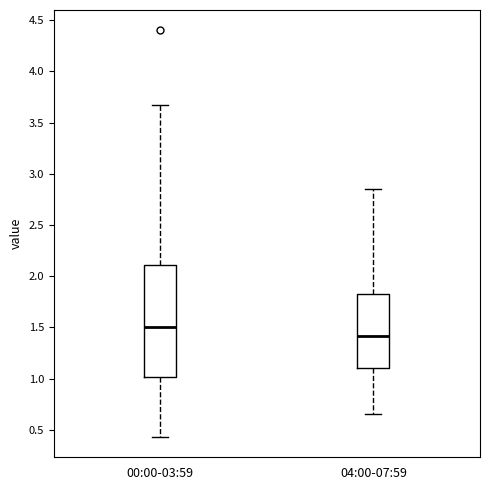

Reading left to right, read every box against the y-axis: the position of its median line, the range the box covers, and the ends of its whiskers. The values are not printed on the chart, so give them approximately, as read against the axis.

00:00-03:59: median 1.50, box 1.00 to 2.10, whiskers 0.45 to 3.65
04:00-07:59: median 1.40, box 1.10 to 1.80, whiskers 0.65 to 2.85